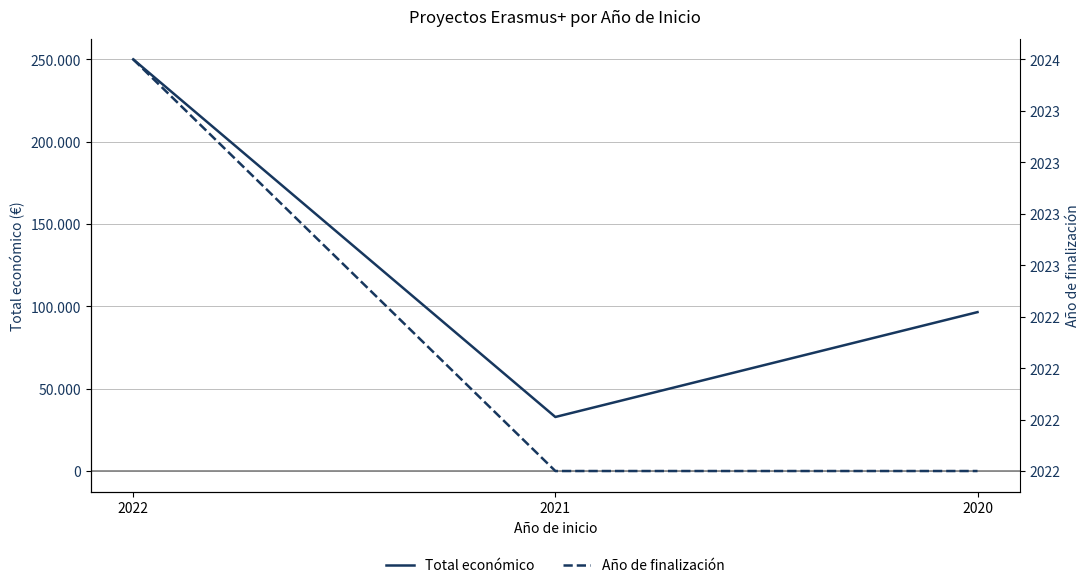

Count the Año de finalización values in the range 2022 to 2024.

3